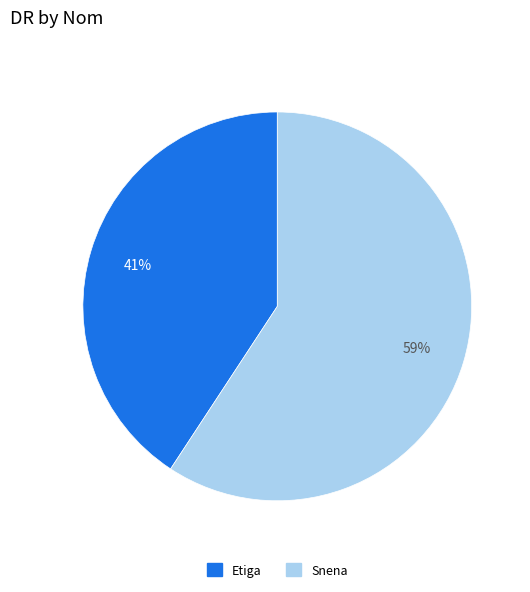

Combined, do Etiga and Snena account for over 50%?

Yes